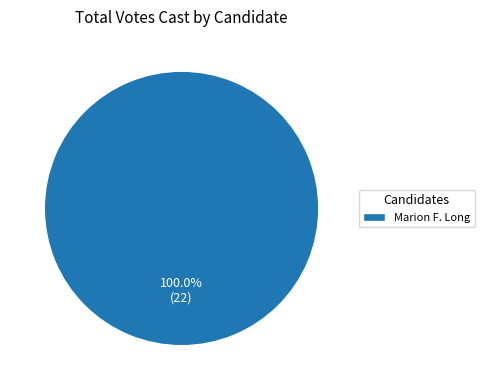

Rank the categories by value from lowest to highest.

Marion F. Long